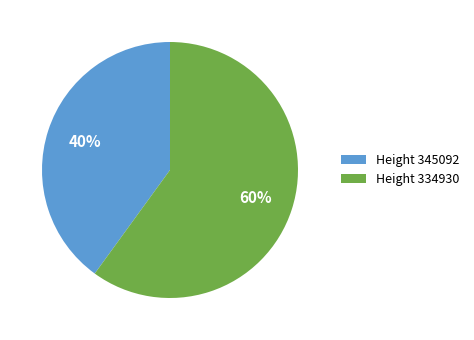

How many slices are in this pie chart?

2